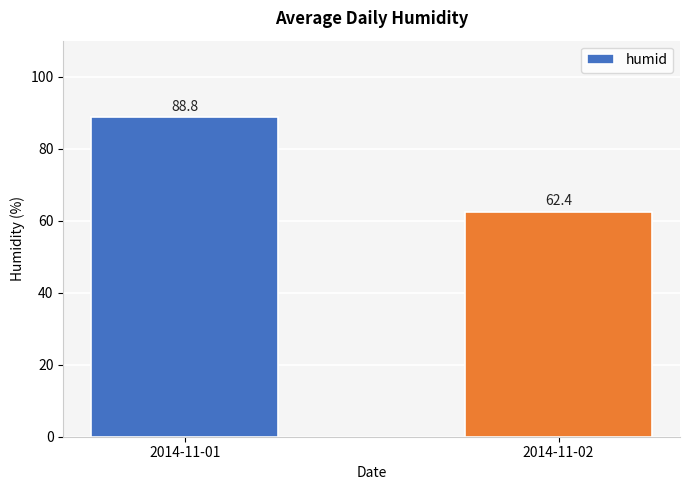

Is it true that the value at 2014-11-01 is 88.8?

True